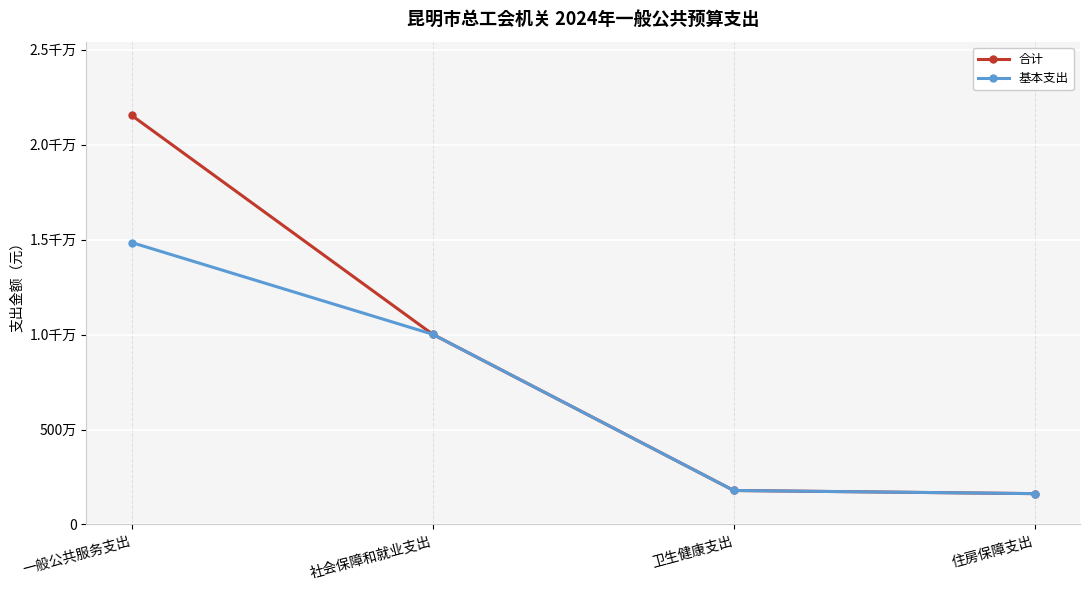

What are all the series names shown in the legend?

合计, 基本支出